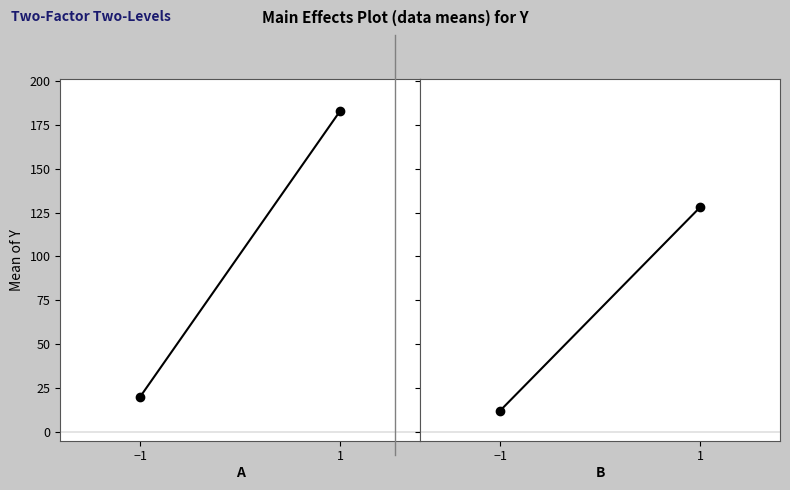

At which category is the sum across all series the highest?

1